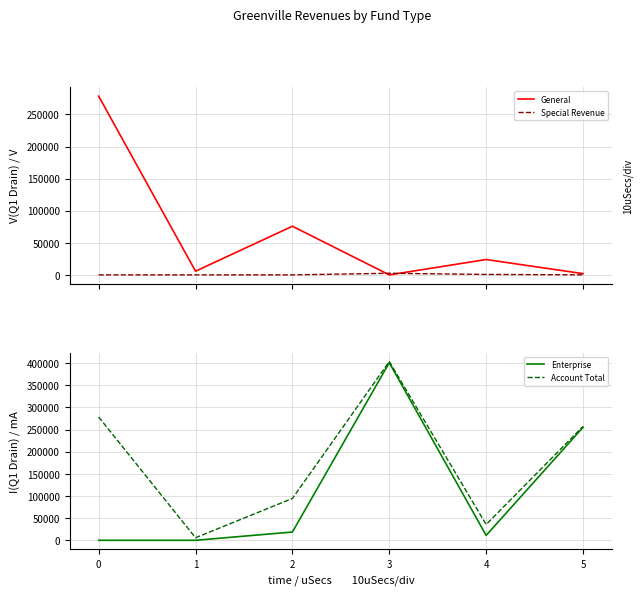

What is the sum of the Enterprise values at 1 and 2?

18648